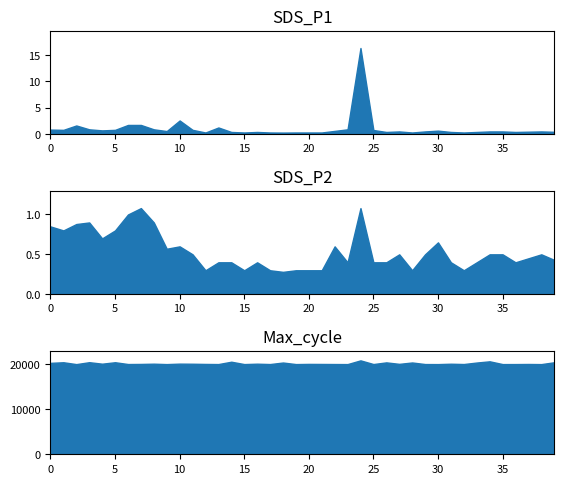

Rank the categories by Samples value from lowest to highest.

21, 37, 5, 22, 9, 29, 6, 1, 7, 18, 10, 34, 26, 38, 0, 32, 39, 8, 35, 25, 4, 2, 33, 27, 13, 30, 19, 31, 36, 14, 28, 3, 17, 24, 11, 23, 16, 12, 15, 20